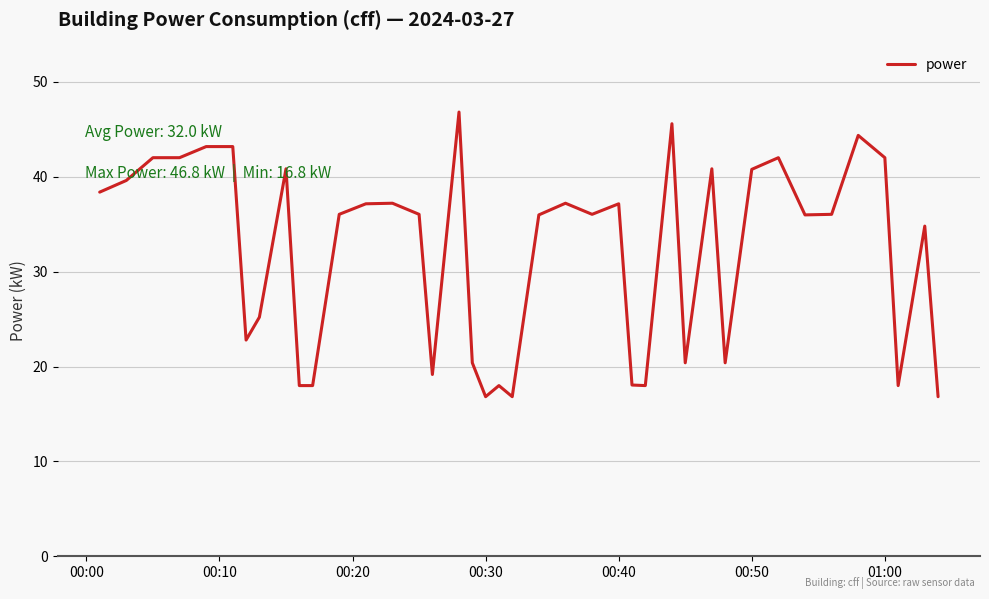

What is the minimum value shown in the chart?

16.8